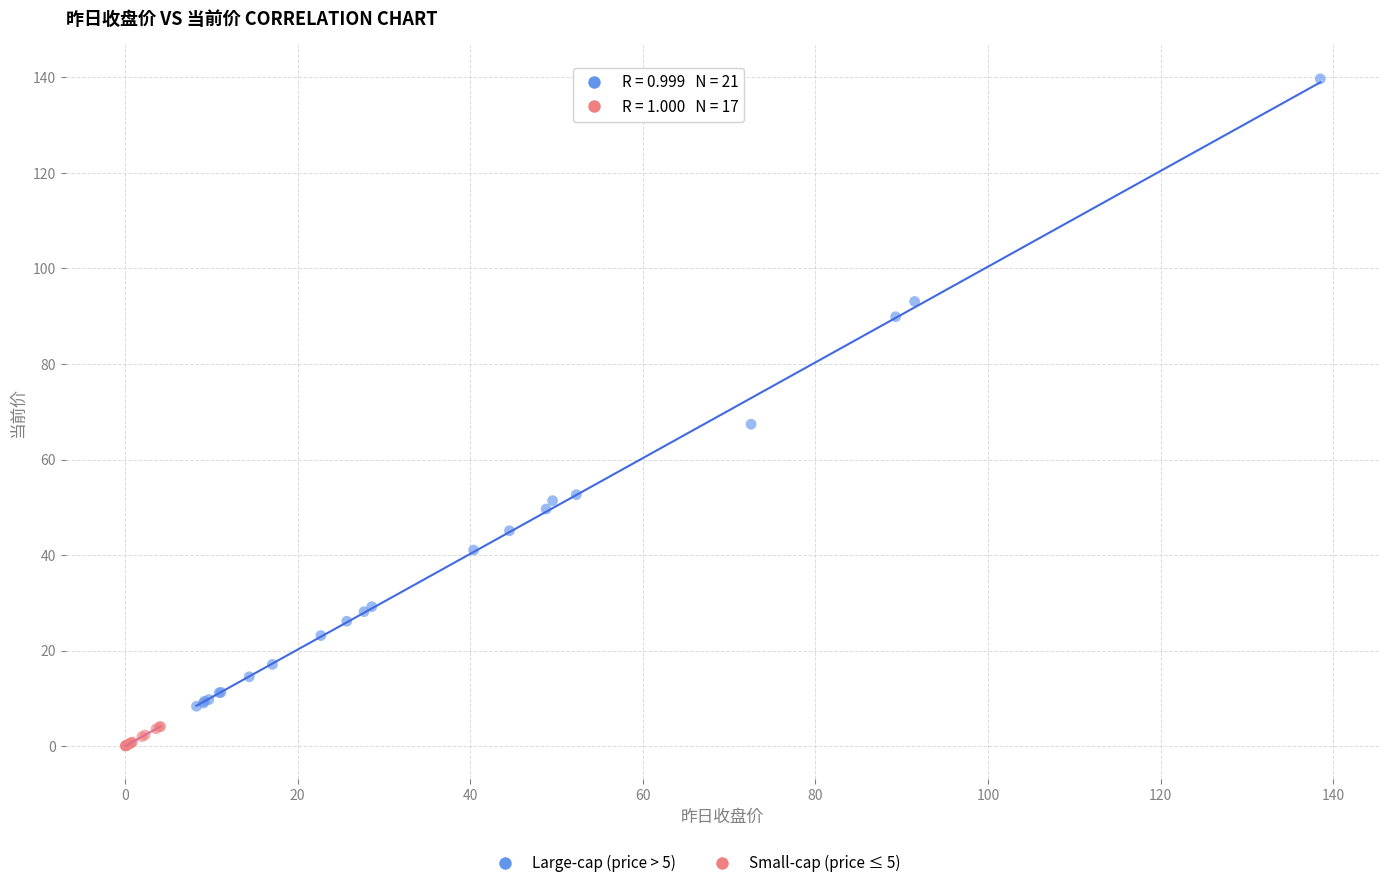

Which series contains the lowest Y value?

Small-cap (price ≤ 5)